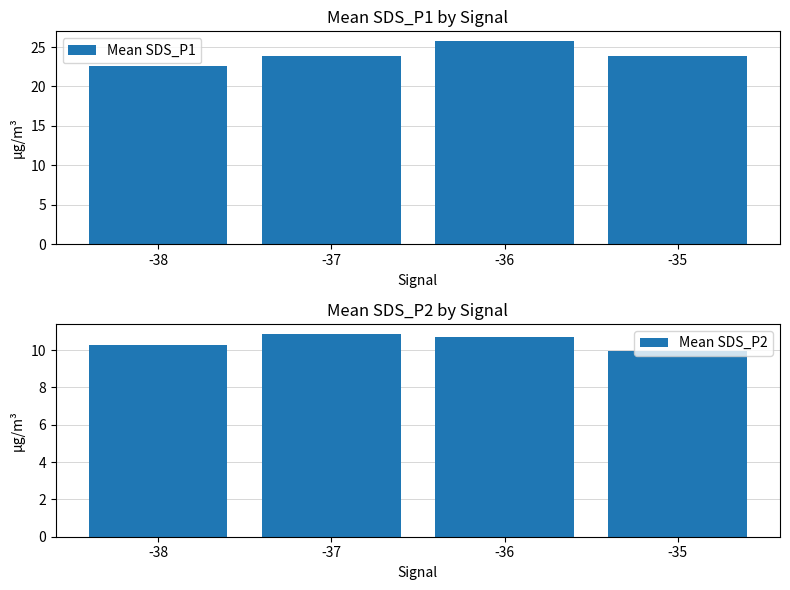

At which label does Mean SDS_P1 reach its peak?

-36